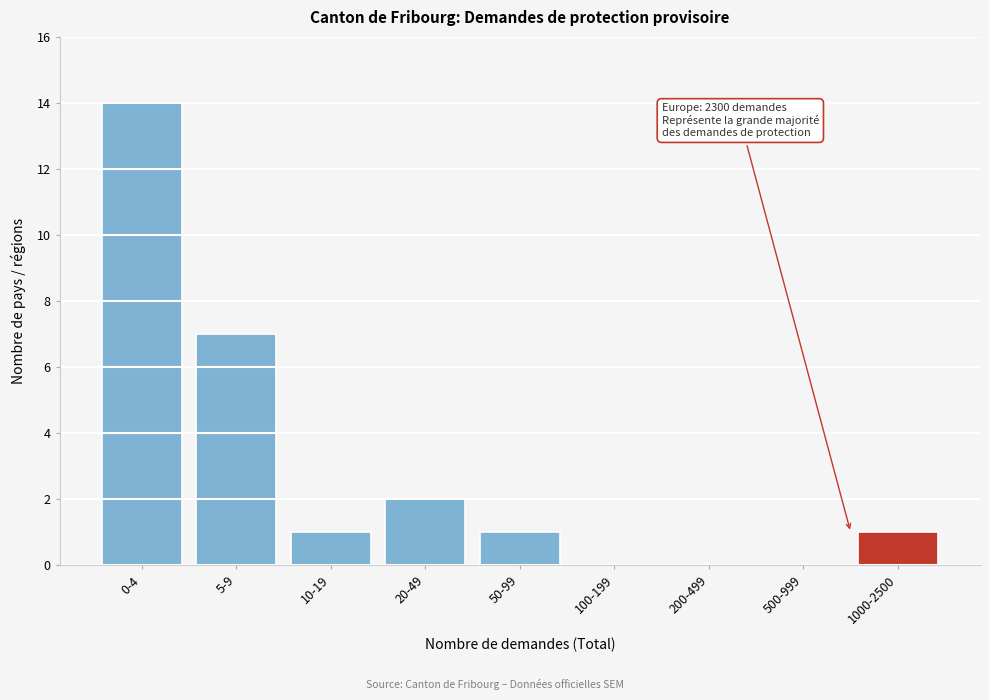

Reading left to right, list all the values displayed in this chart.

0-4=14	5-9=7	10-19=1	20-49=2	50-99=1	100-199=0	200-499=0	500-999=0	1000-2500=1